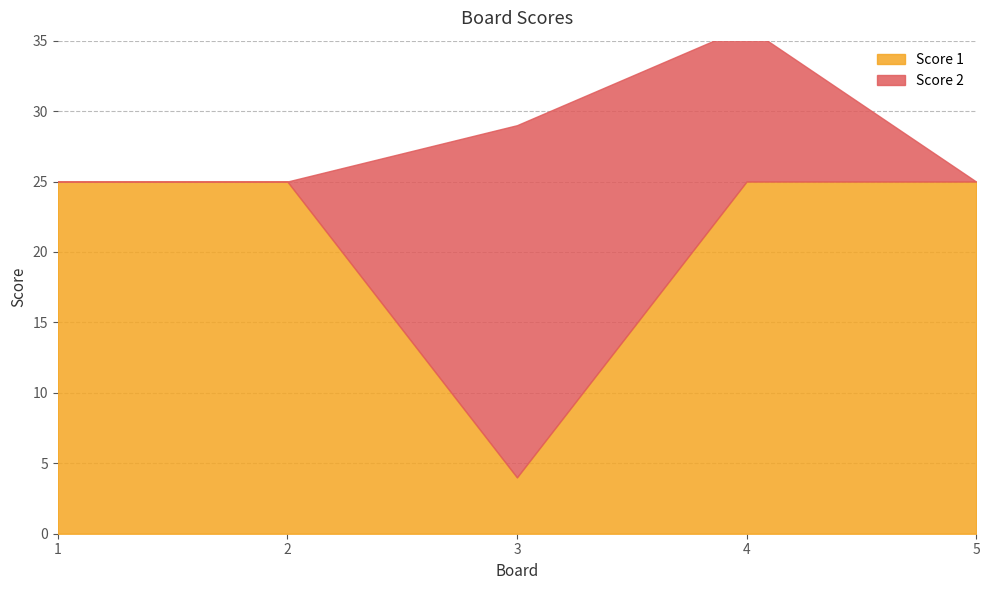

What is the difference between the maximum and minimum values in the Score 2 series?

25